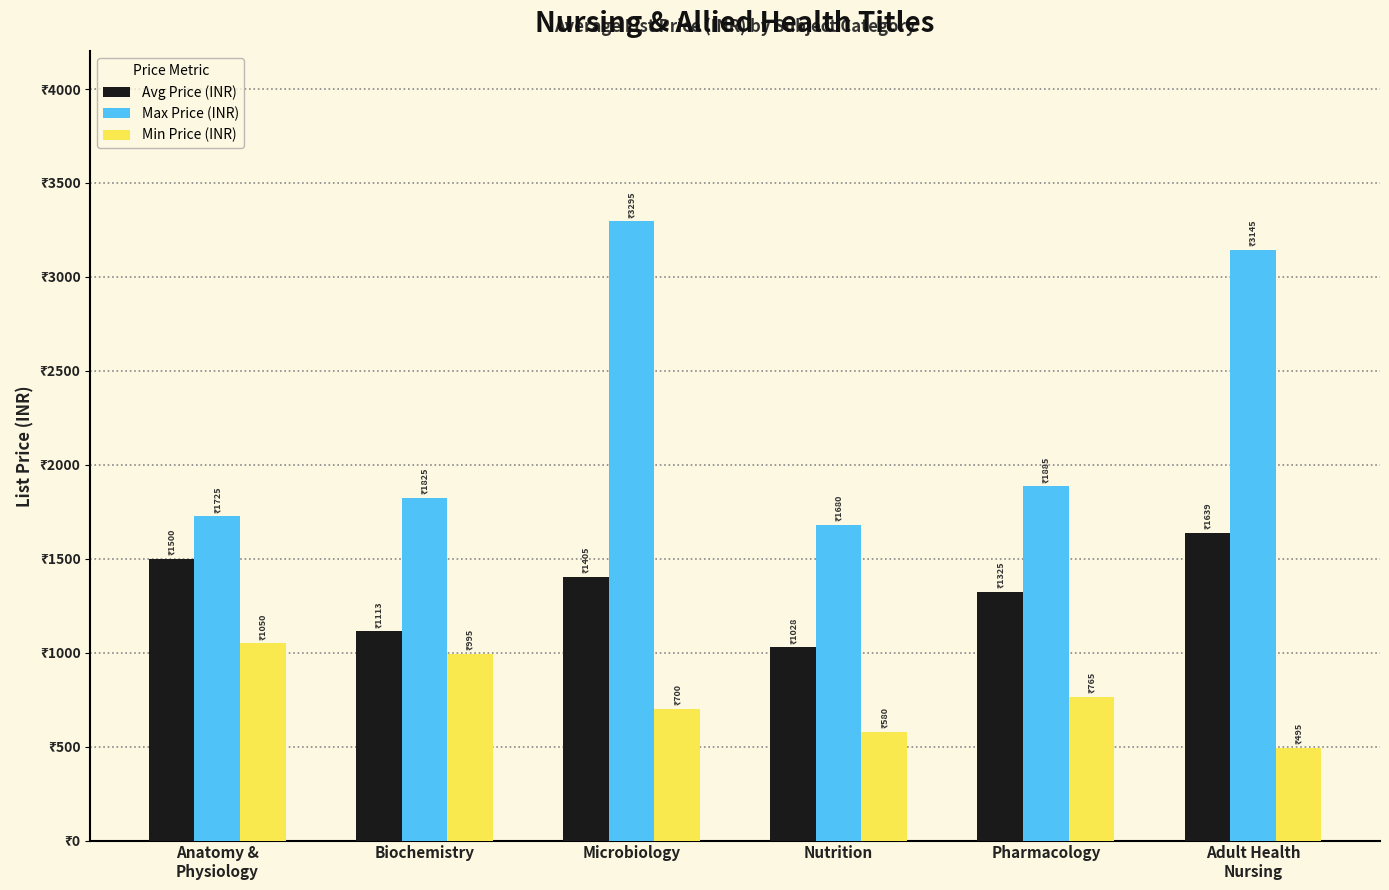

Reading right to left, transcribe all the data shown in this chart.

Avg Price (INR): Adult Health
Nursing=1639	Pharmacology=1325	Nutrition=1028	Microbiology=1405	Biochemistry=1113	Anatomy &
Physiology=1500
Max Price (INR): Adult Health
Nursing=3145	Pharmacology=1885	Nutrition=1680	Microbiology=3295	Biochemistry=1825	Anatomy &
Physiology=1725
Min Price (INR): Adult Health
Nursing=495	Pharmacology=765	Nutrition=580	Microbiology=700	Biochemistry=995	Anatomy &
Physiology=1050